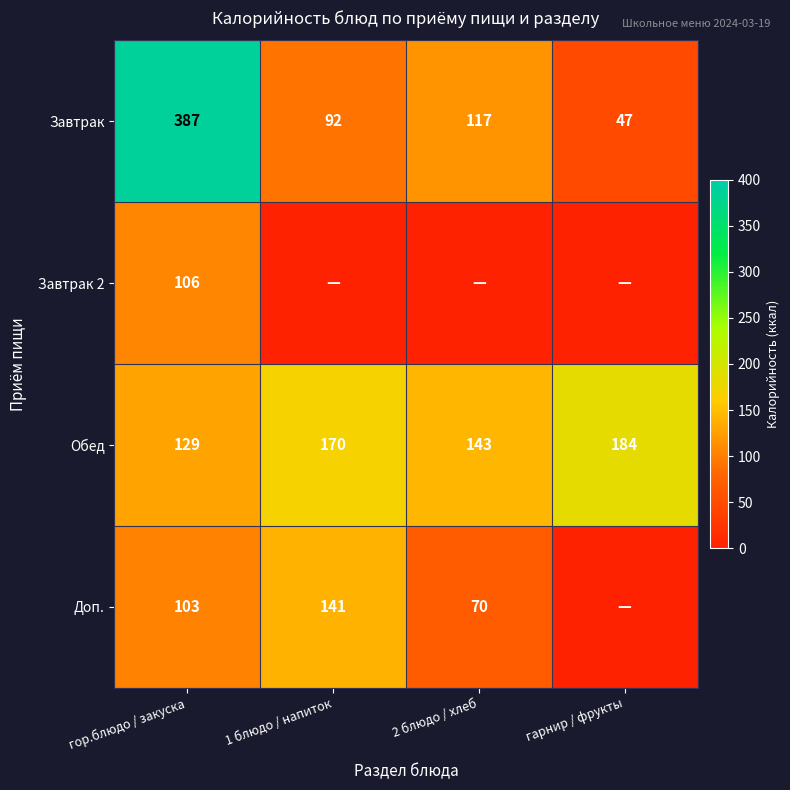

True or false: Завтрак has a value of 23 at 1 блюдо / напиток.

False